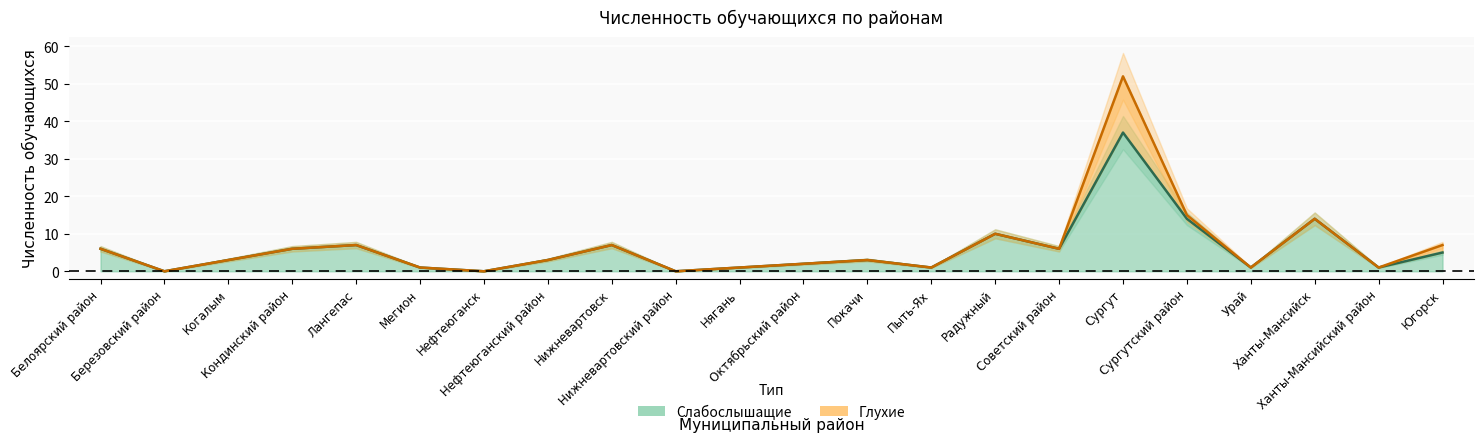

What is the difference between the maximum and minimum values?

37